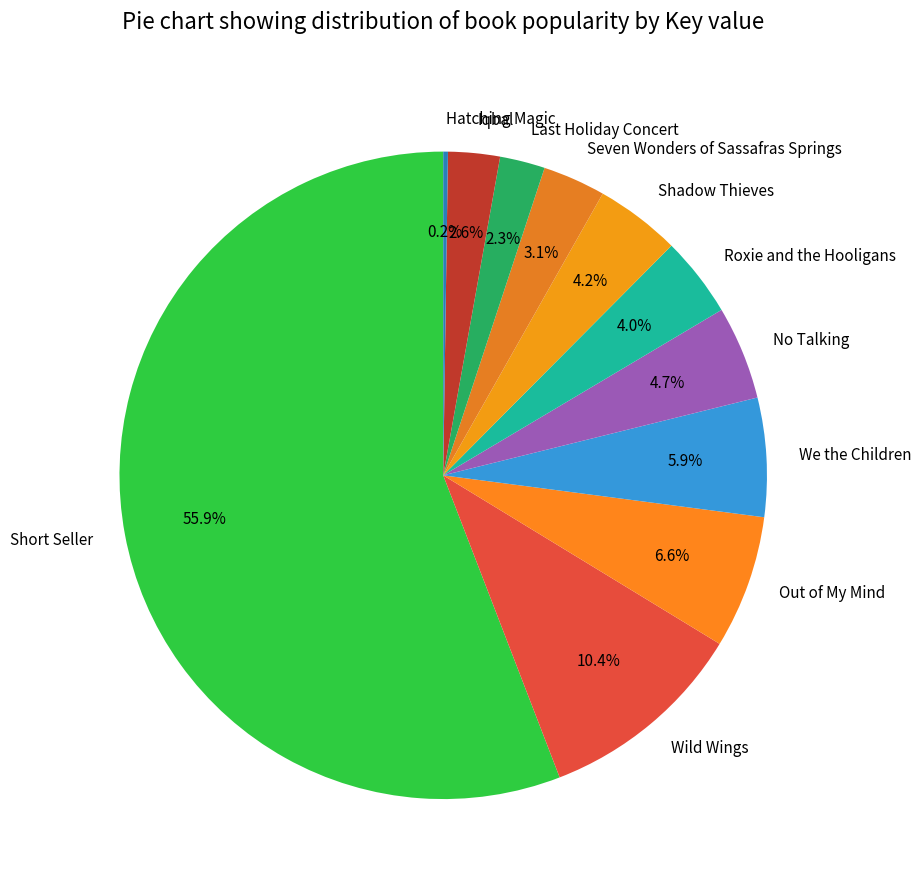

What percentage is NOT represented by Iqbal?

97.4%